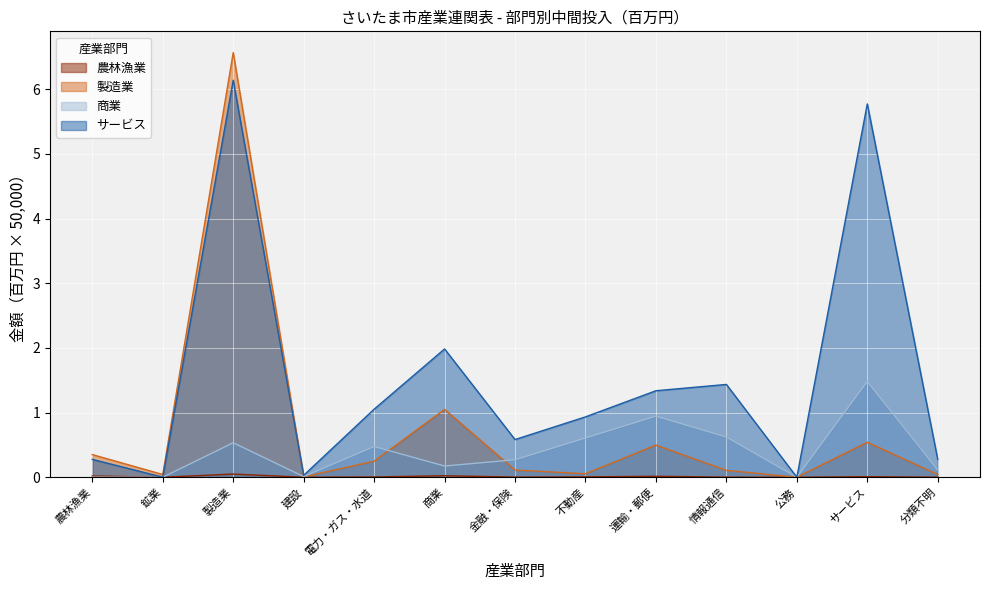

Which label corresponds to the largest value in the chart?

製造業